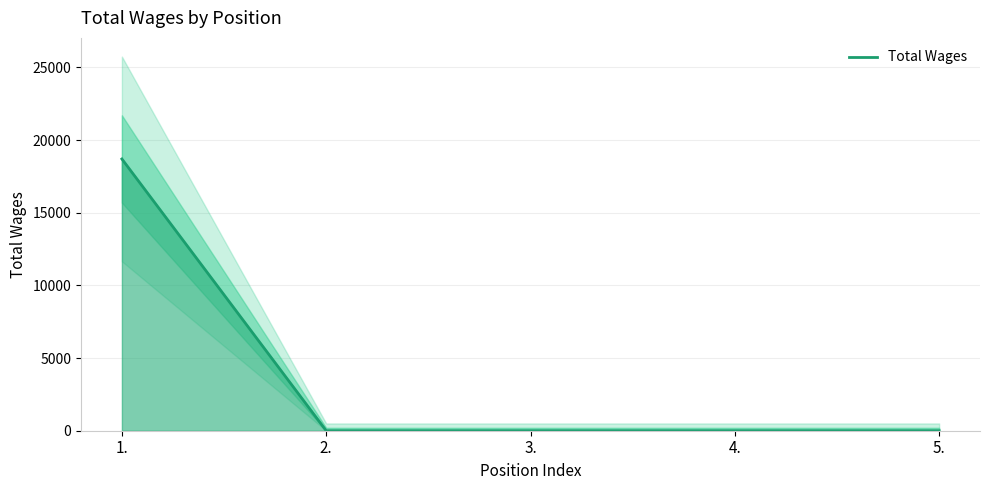

At which label is the value closest to 9350?

1.